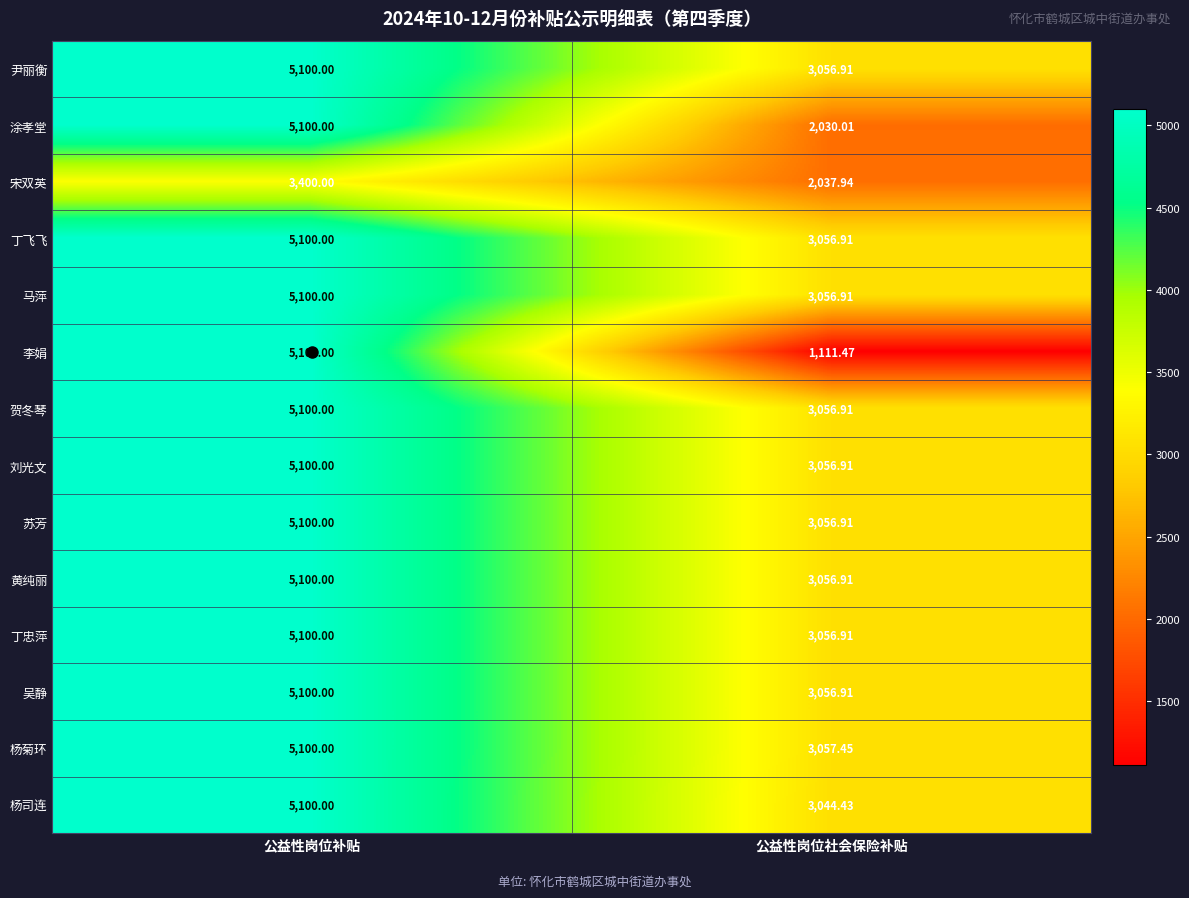

Which label corresponds to the largest value in the chart?

公益性岗位补贴